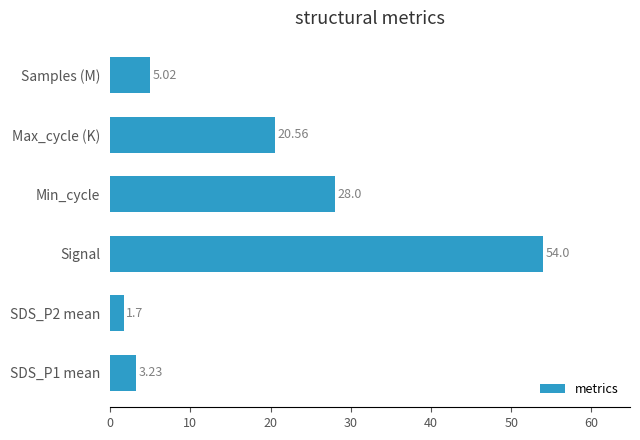

At which label is the value closest to 27?

Min_cycle